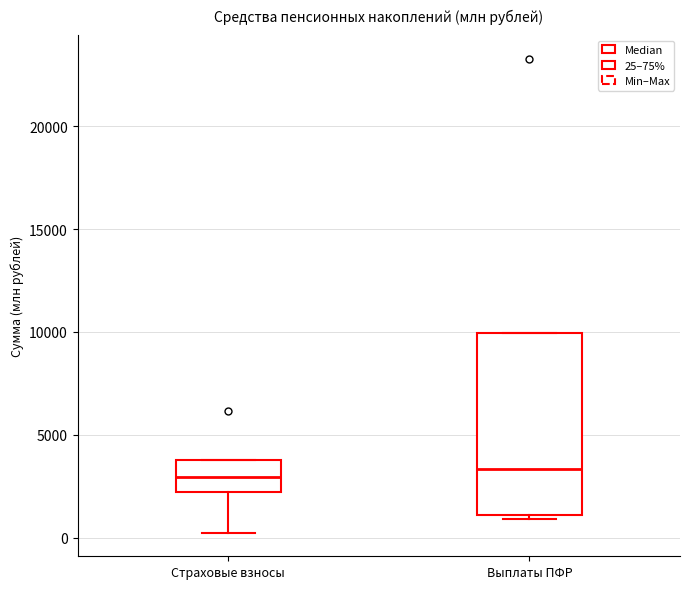

Comparing the boxes themselves (not the whiskers), which one is the tallest?

Выплаты ПФР